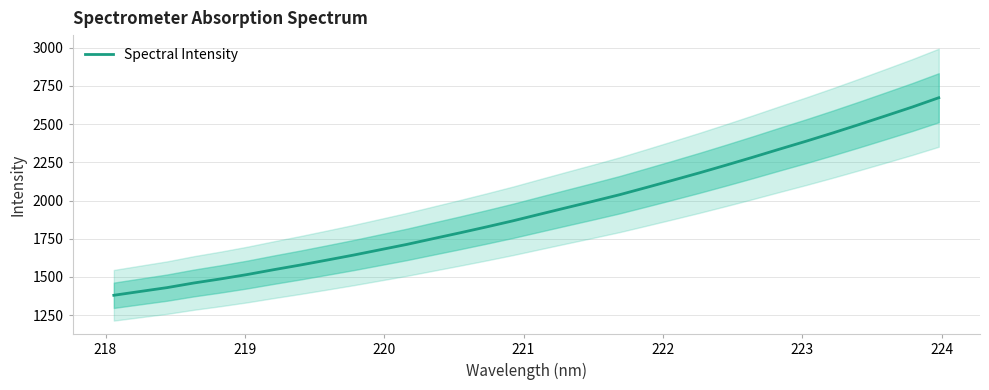

What is the minimum value shown in the chart?

1380.4